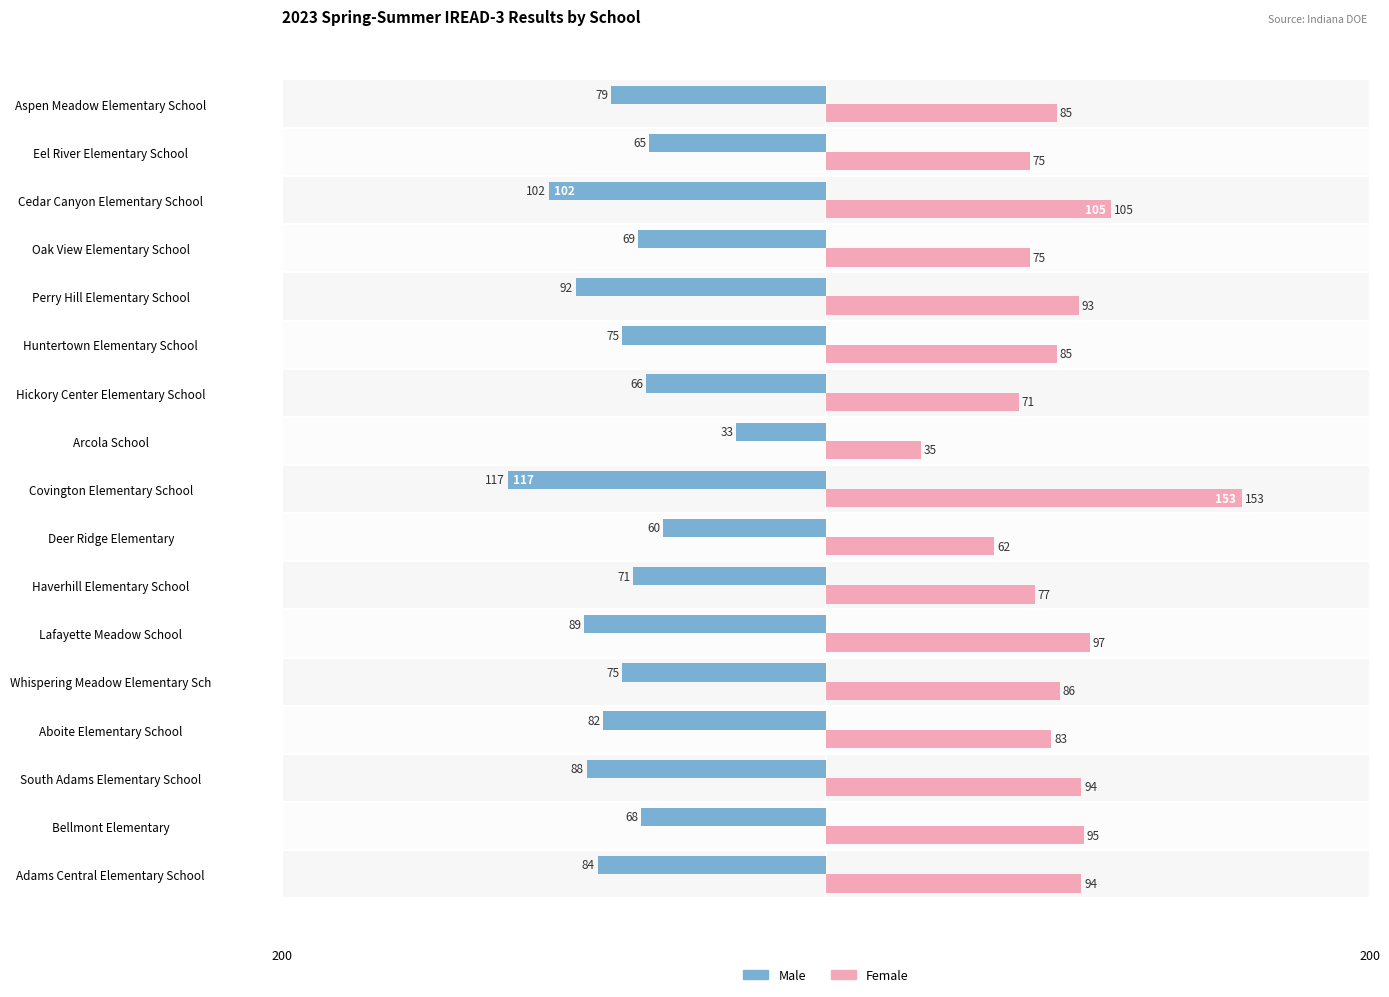

How many bars are there in each group?

2